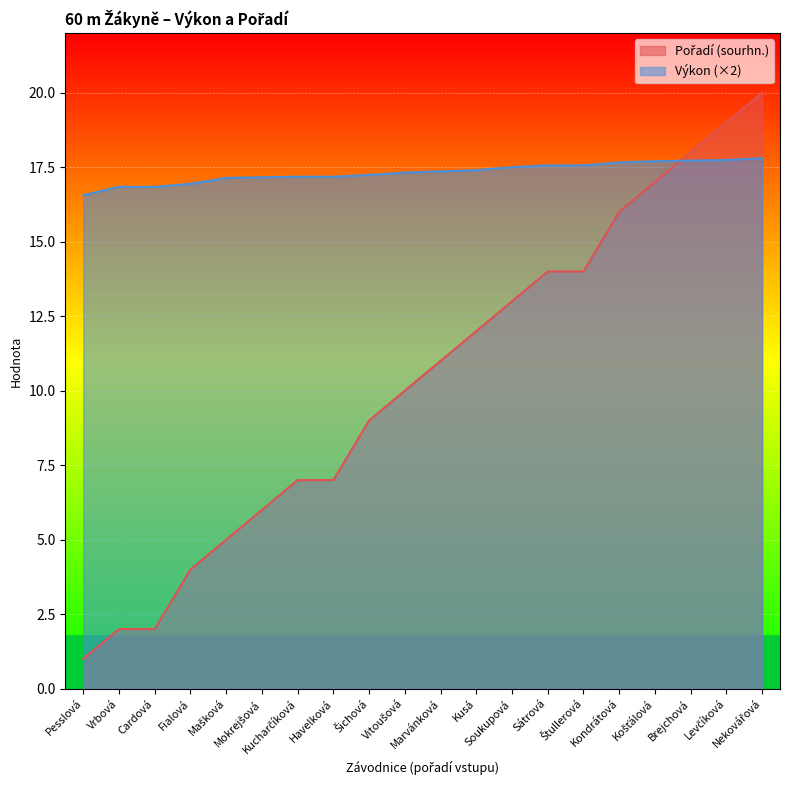

What value does the Výkon series have at Levčíková?

17.7